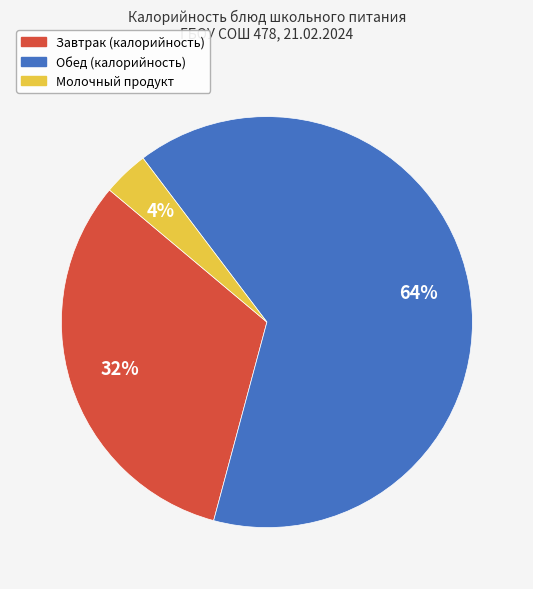

Does any single category account for the majority?

Yes